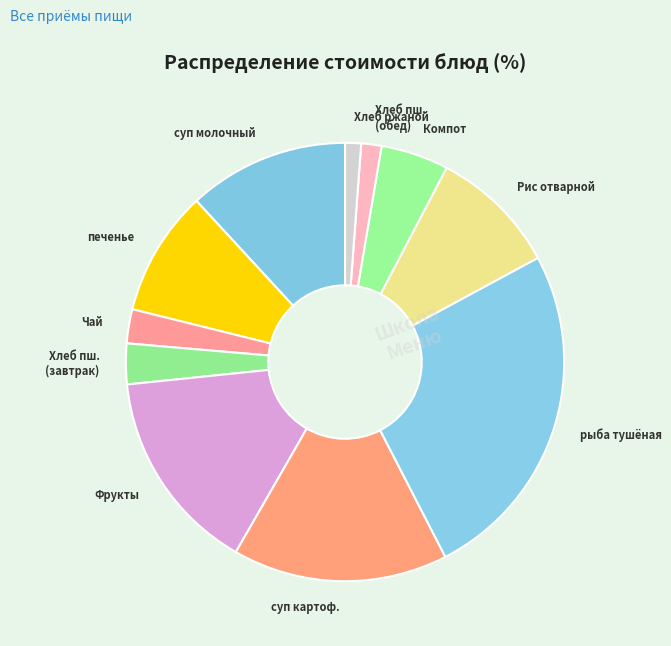

Between рыба тушёная and Фрукты, which is larger?

рыба тушёная